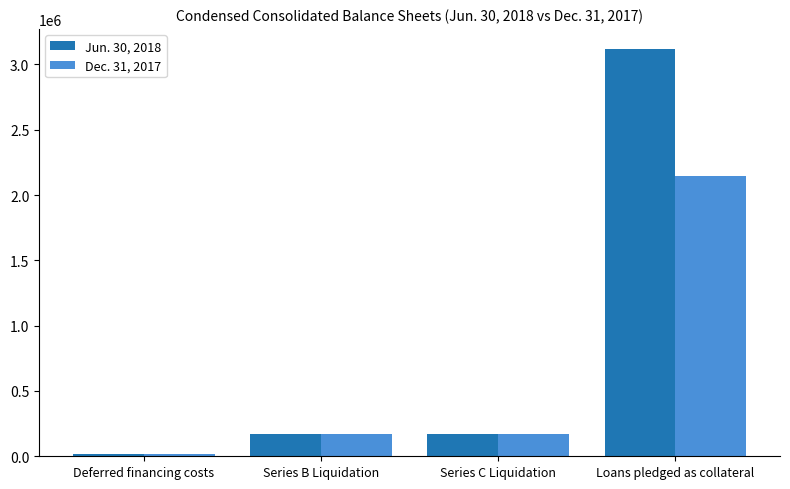

What is the label of the 4th bar from the left?

Loans pledged as collateral